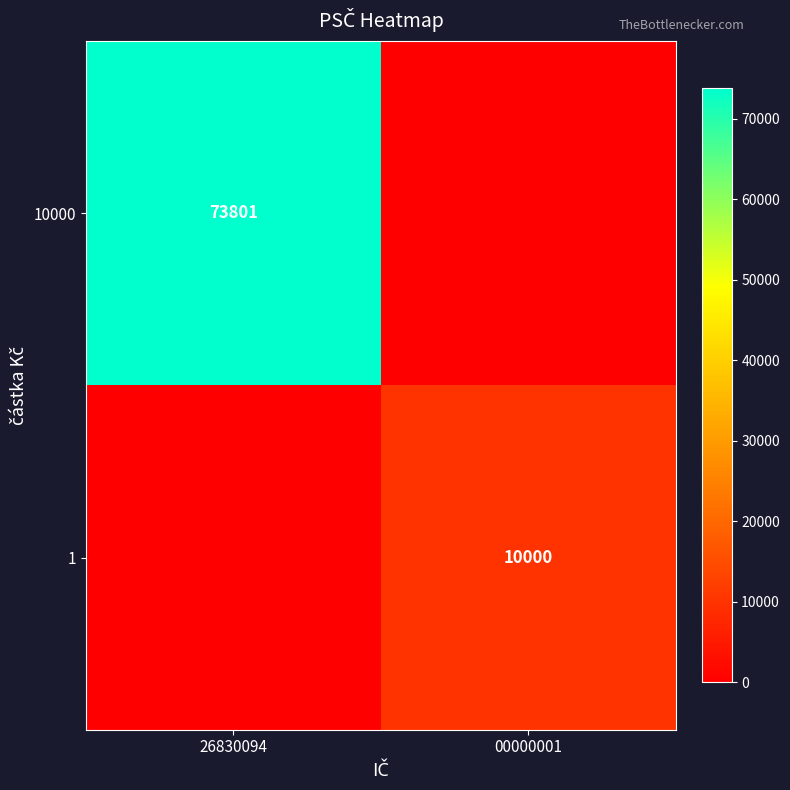

True or false: 10000 has a value of 73801 at 26830094.

True